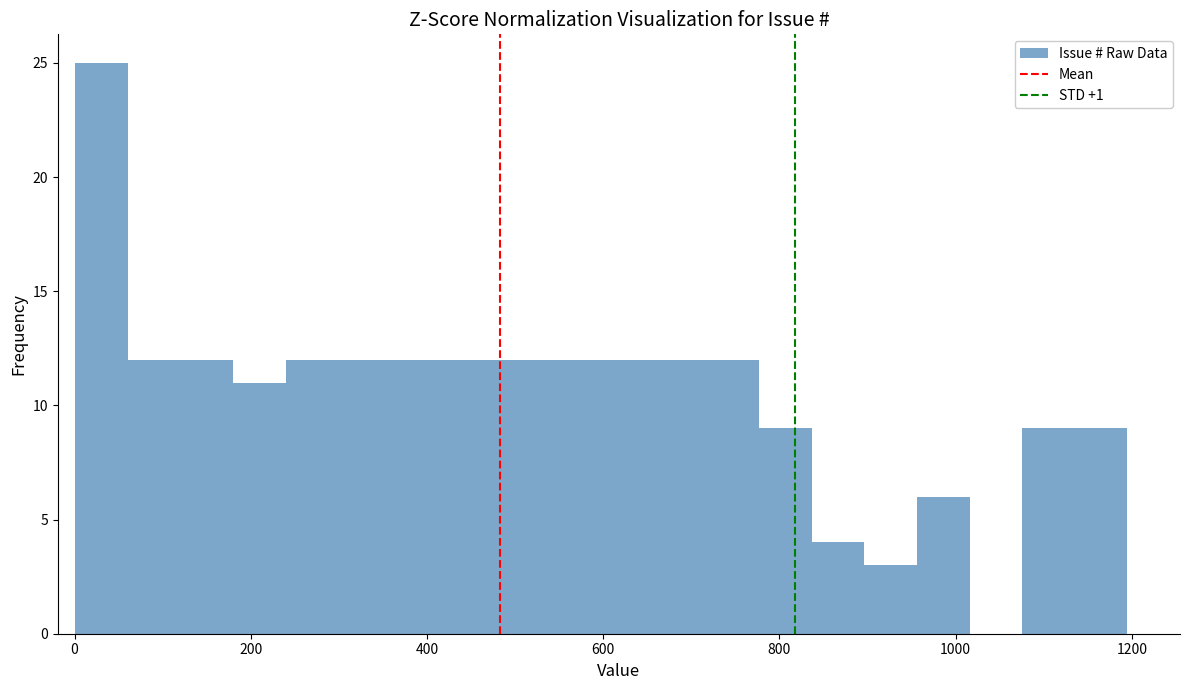

Read against the x-axis, roughly where is the centre of the tallest bar?

40